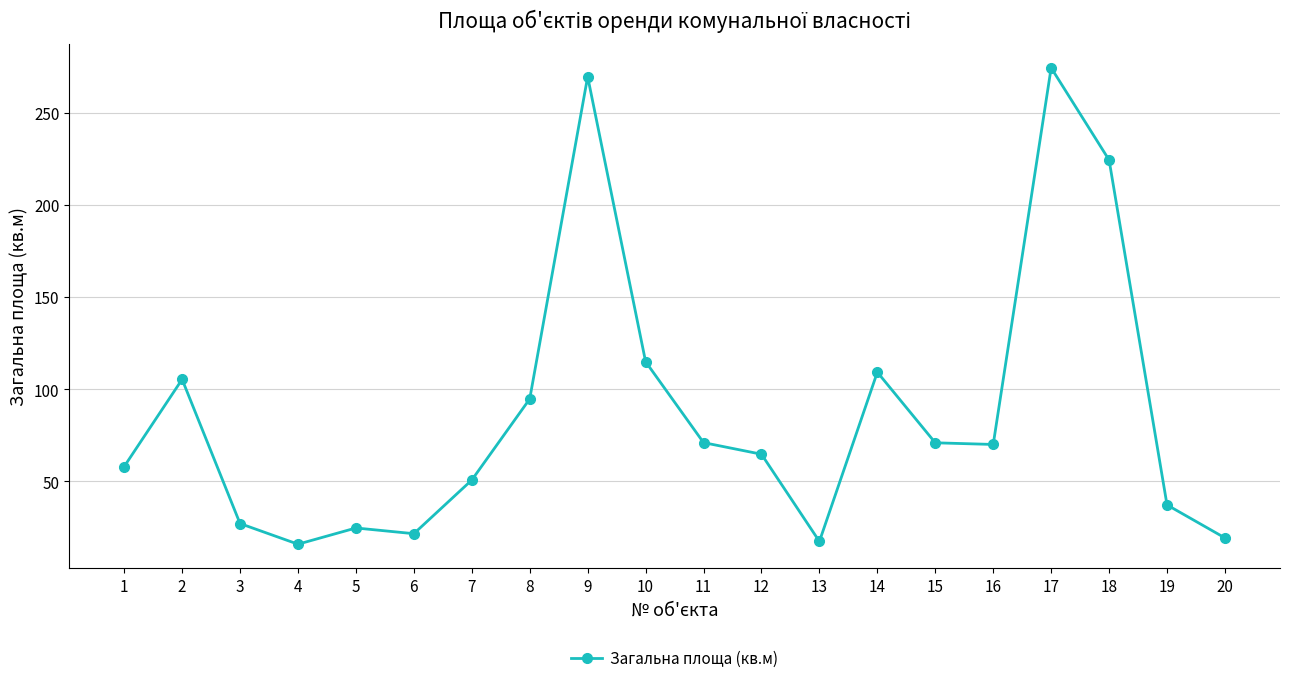

True or false: the data has more than 0 interior local peaks.

True